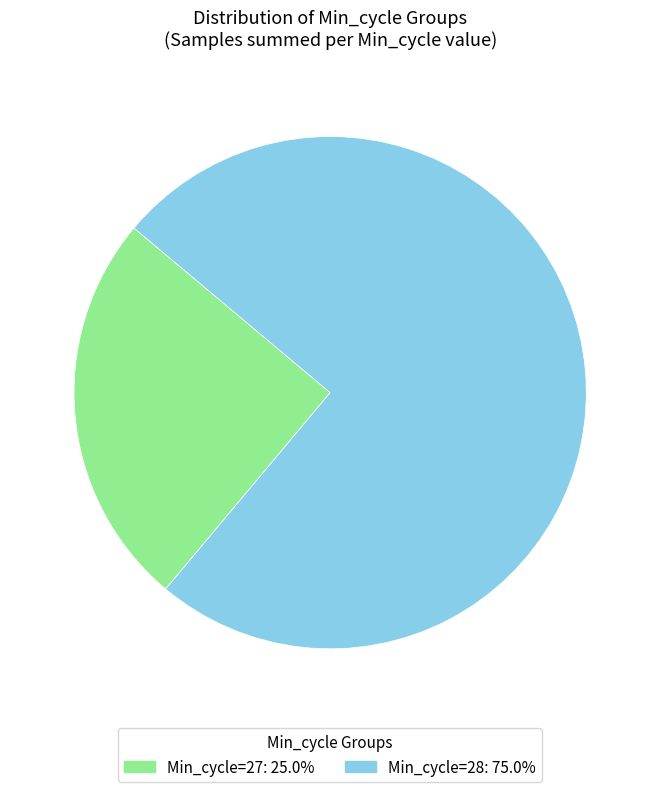

Is there a majority slice in this chart?

Yes